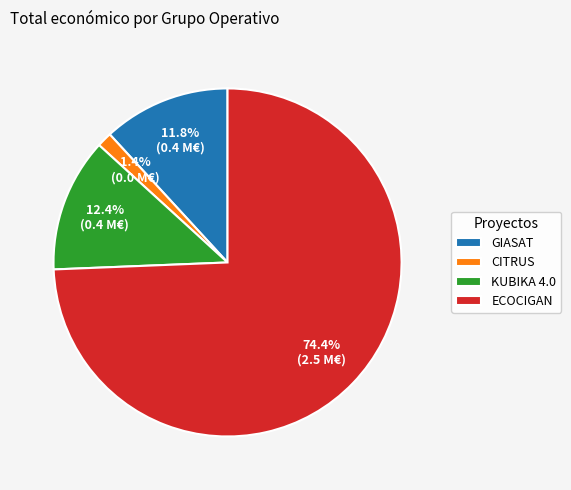

To the nearest percent, what is the difference between the largest and smallest slice percentages?

73%